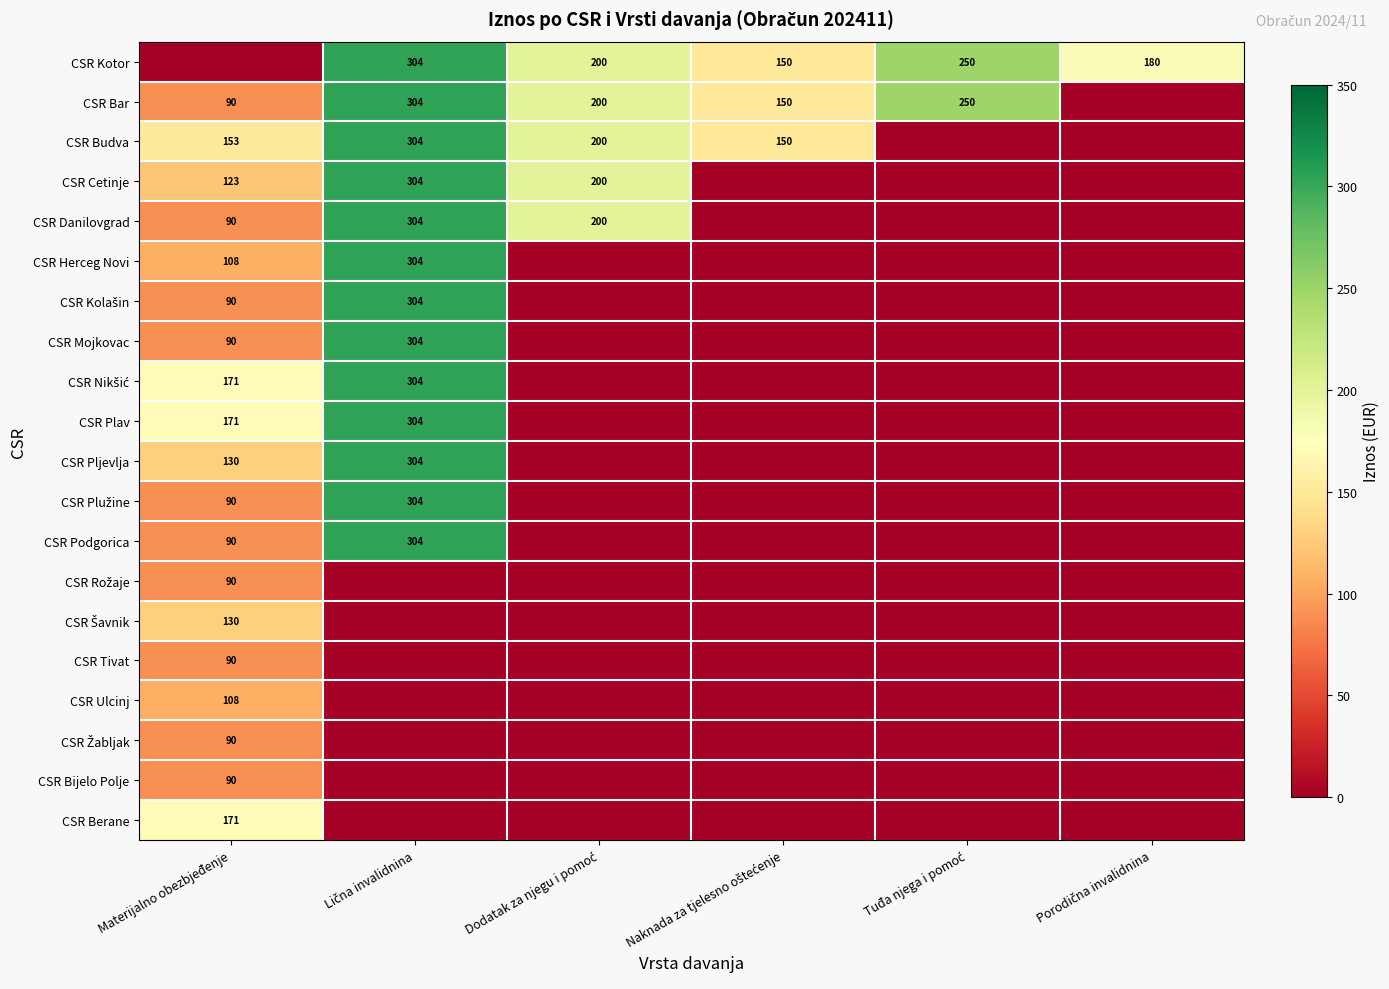

The value of CSR Cetinje at Materijalno obezbjeđenje is 123. True or false?

True